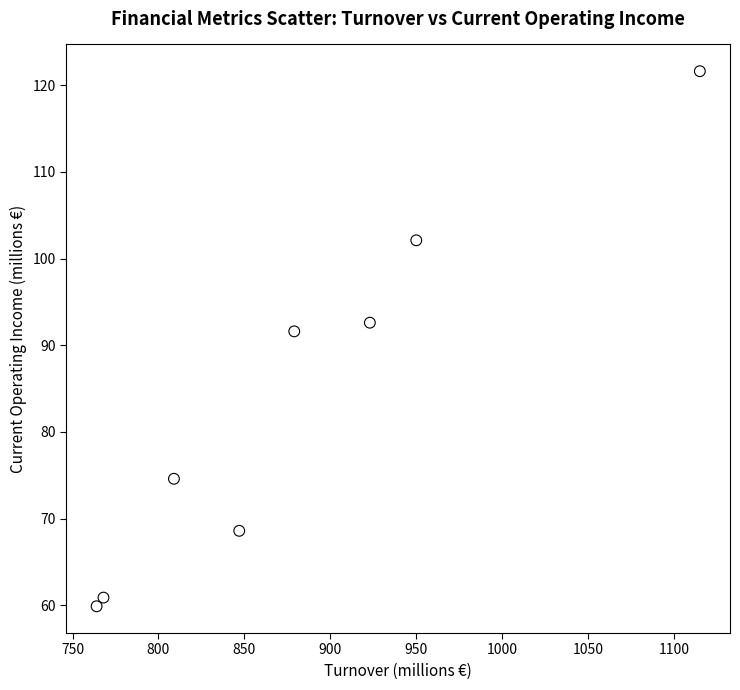

What Y value in the scatter plot is closest to 90?

91.6